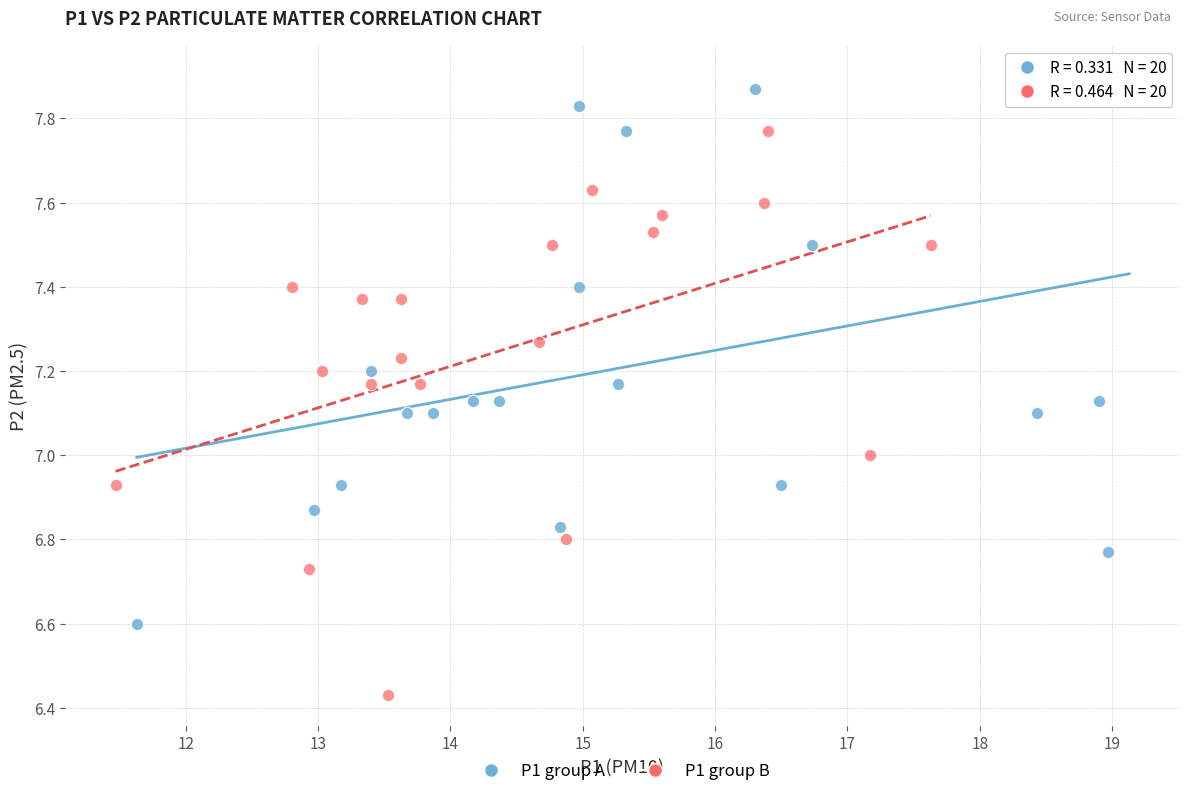

Which series reaches the minimum Y coordinate?

P1 group B